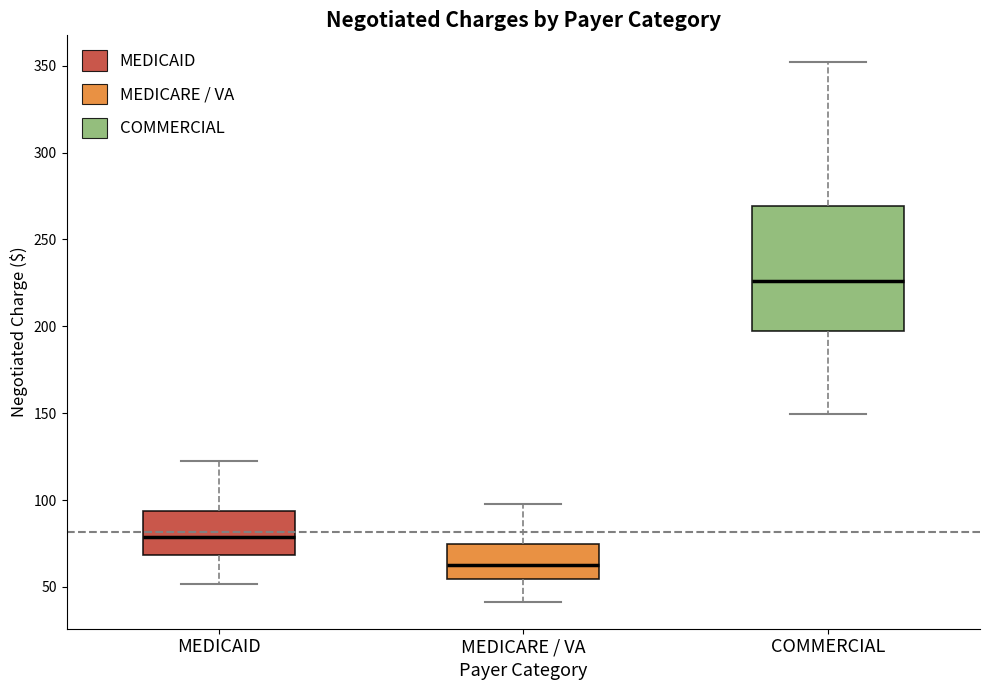

Reading left to right, read every box against the y-axis: the position of its median line, the range the box covers, and the ends of its whiskers. The values are not printed on the chart, so give them approximately, as read against the axis.

MEDICAID: median 80, box 70 to 95, whiskers 50 to 120
MEDICARE / VA: median 65, box 55 to 75, whiskers 40 to 100
COMMERCIAL: median 225, box 195 to 270, whiskers 150 to 350